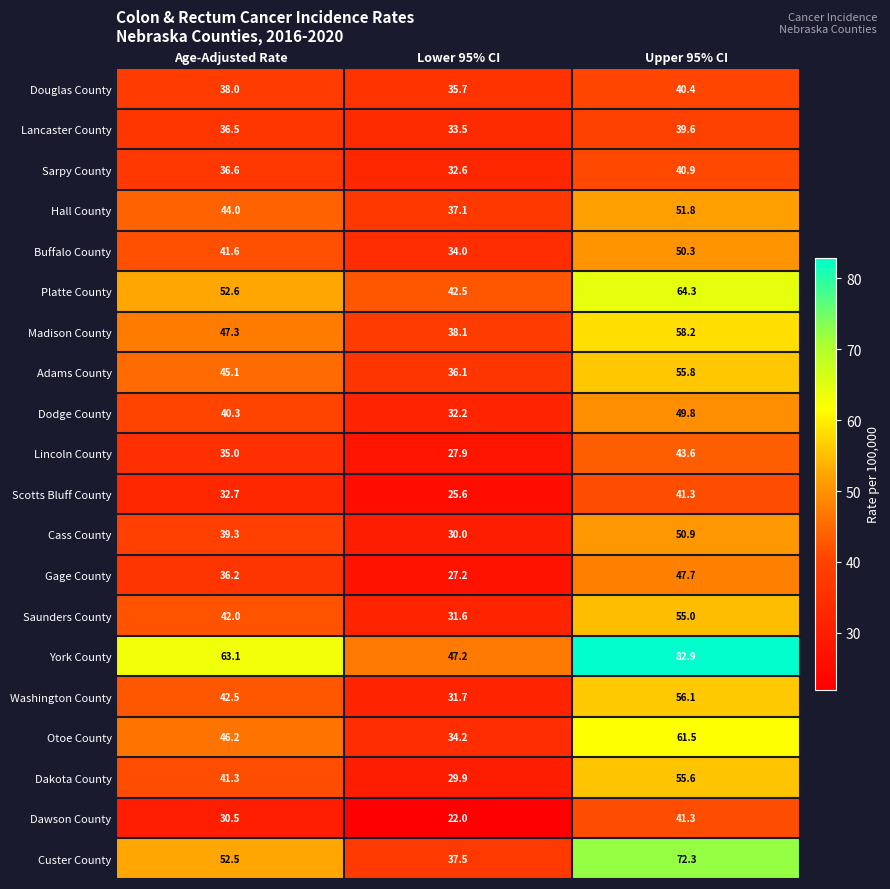

Which series has the widest spread of values?

York County